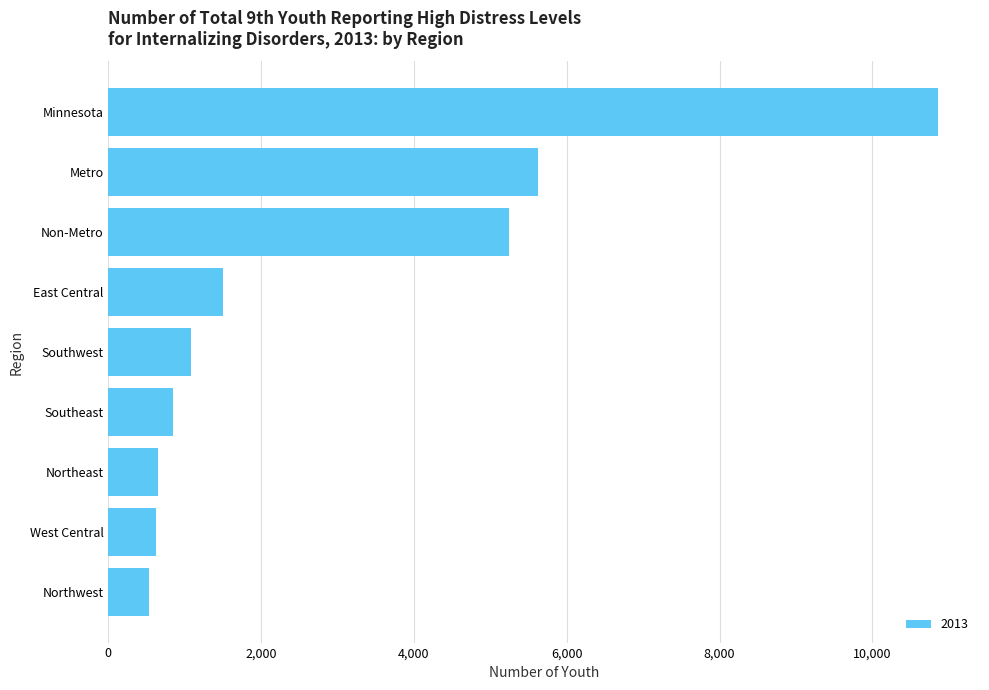

How many bars are there in total?

9